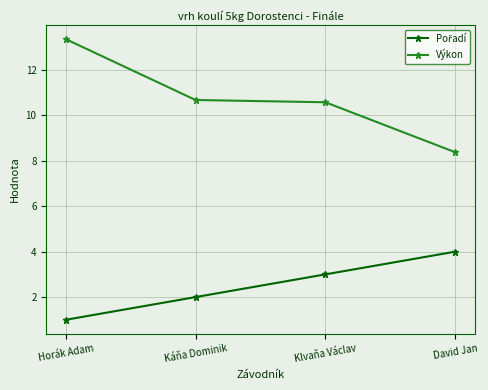

True or false: Výkon has a value of 8.4 at David Jan.

True